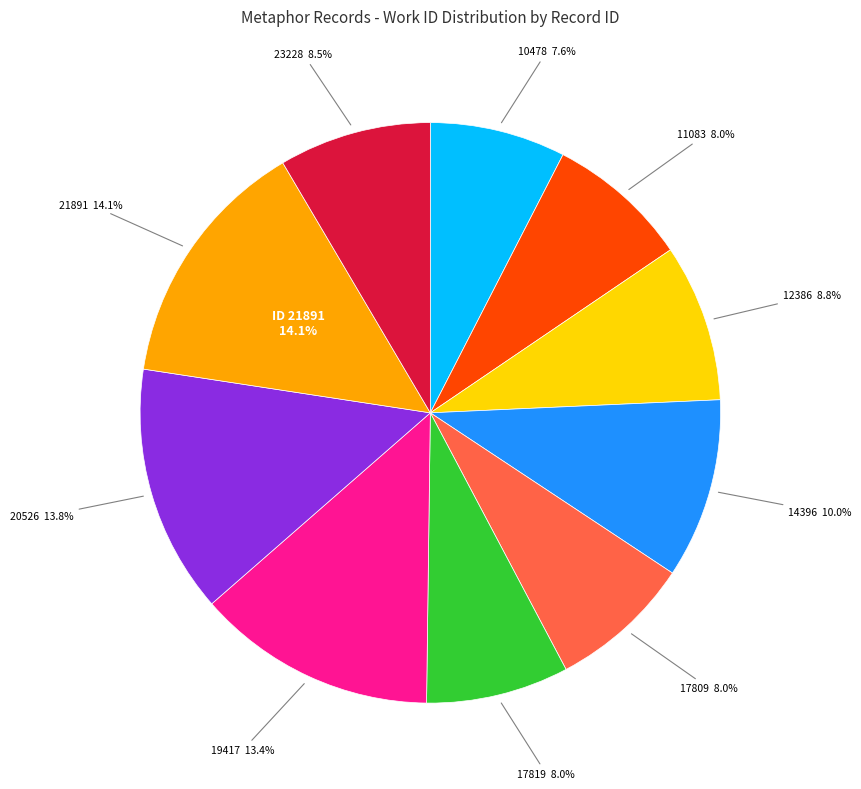

Is it true that 23228 is 15% of the pie?

False